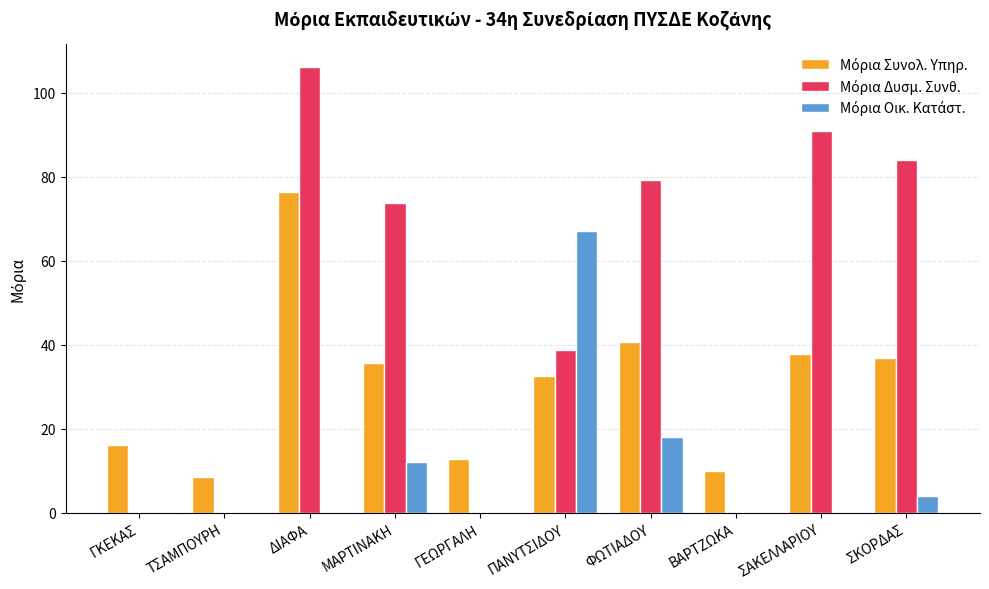

What is the total value across all series at ΠΑΝΥΤΣΙΔΟΥ?

138.2